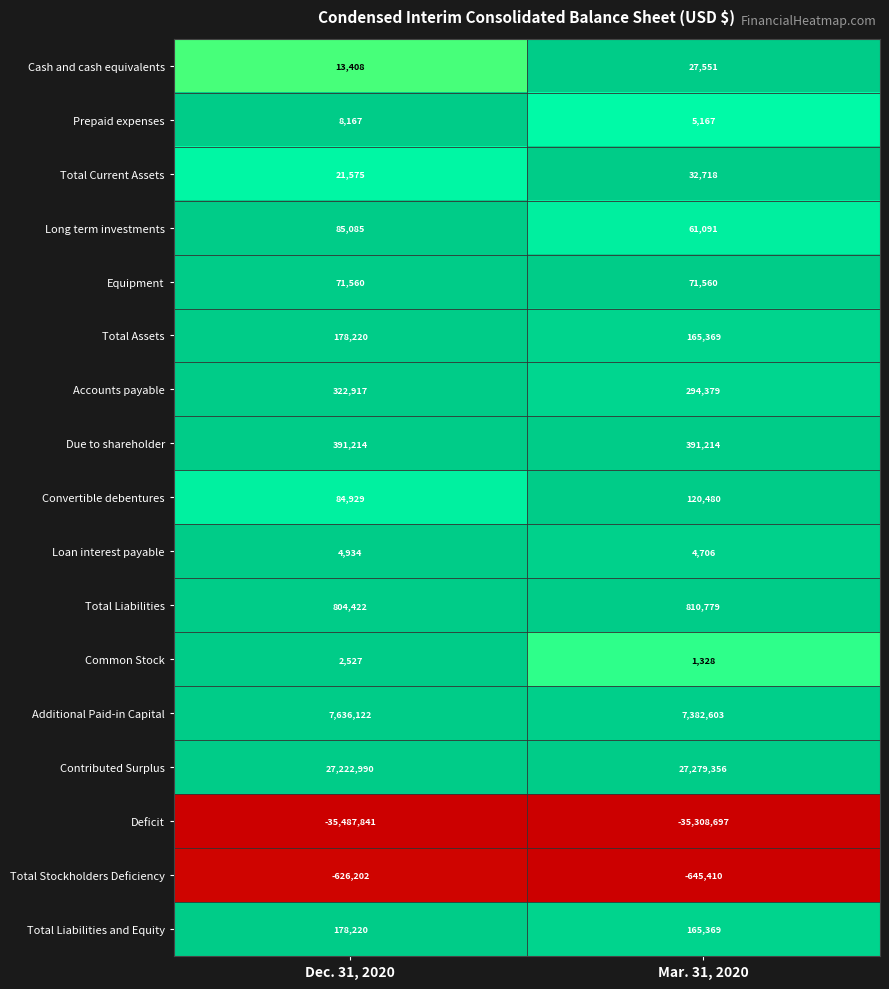

Is it true that Additional Paid-in Capital equals 2645289 at Mar. 31, 2020?

False